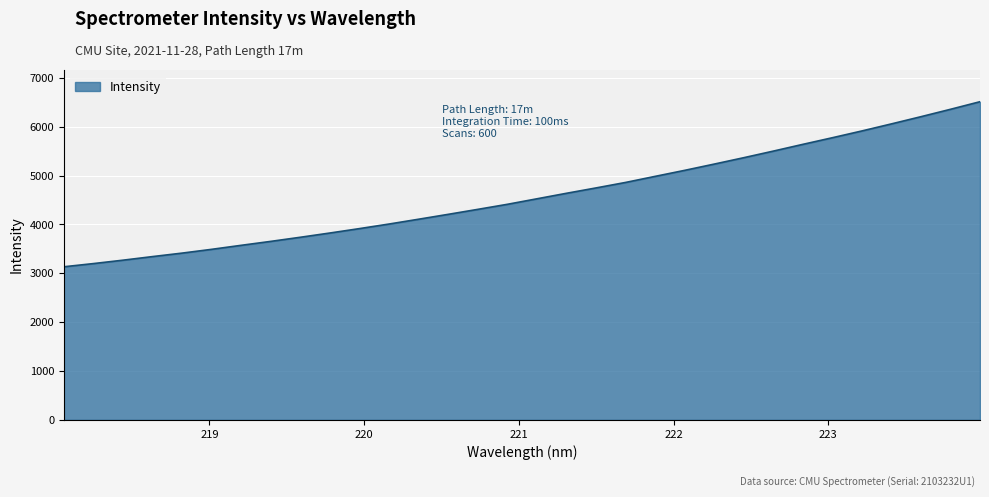

How many lines are shown in the chart?

1